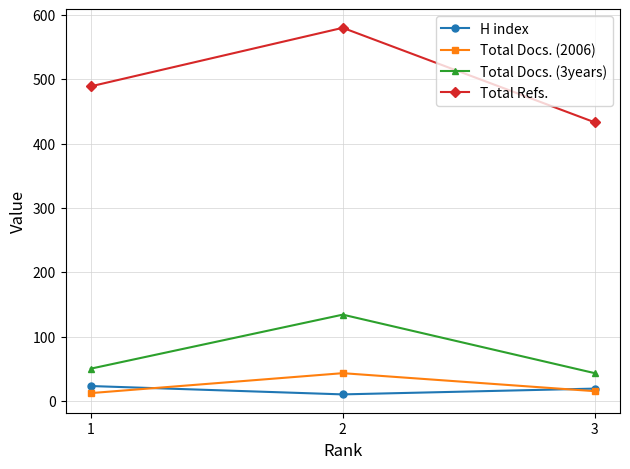

Count the number of data series in this chart.

4